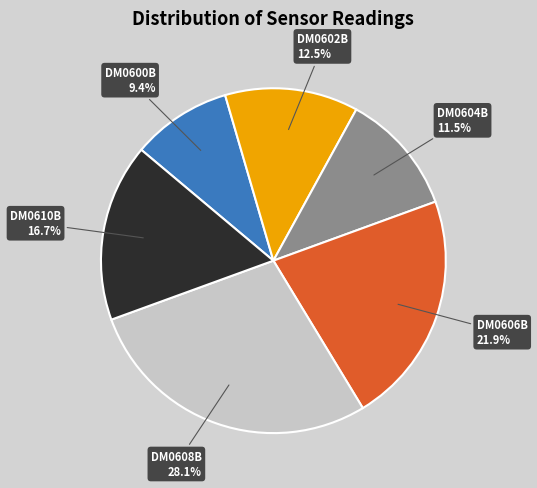

Rank the categories by value from highest to lowest.

DM0608B, DM0606B, DM0610B, DM0602B, DM0604B, DM0600B